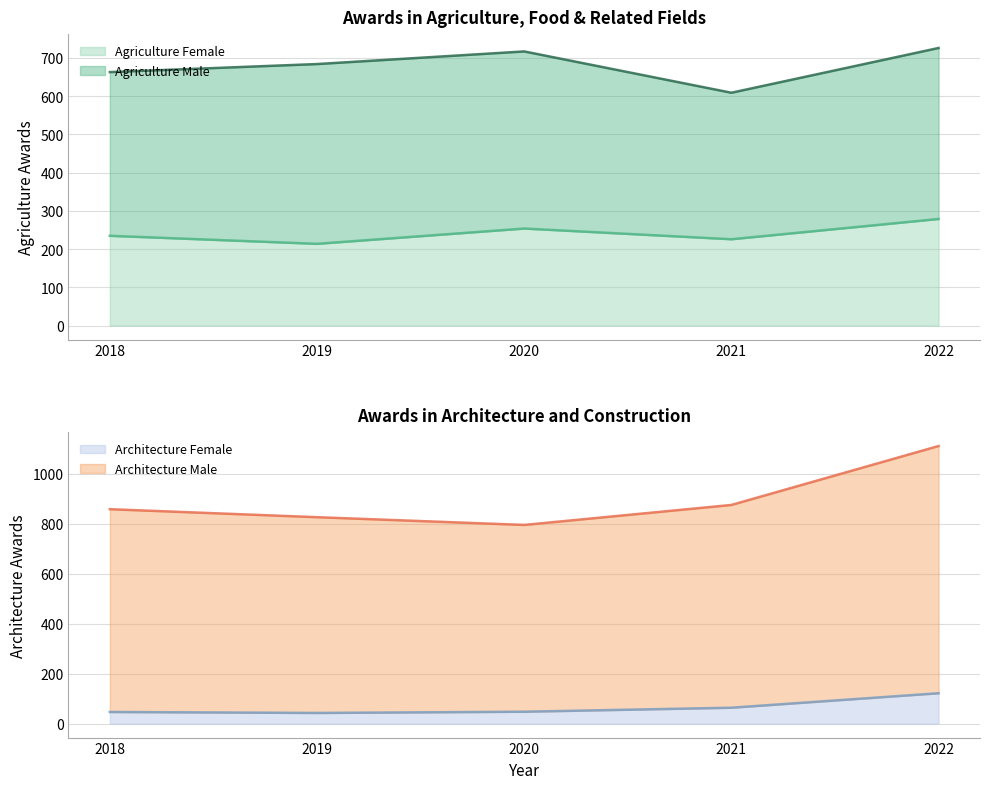

What is the difference between the maximum and minimum values in the Agriculture Female series?

65